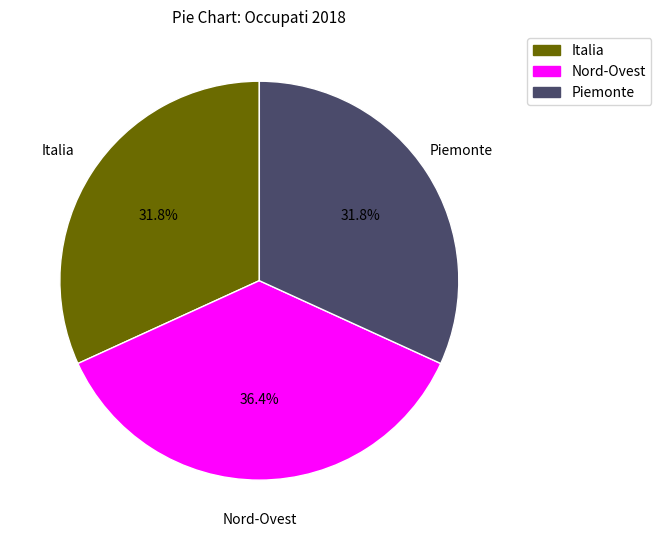

Does any single category account for the majority?

No